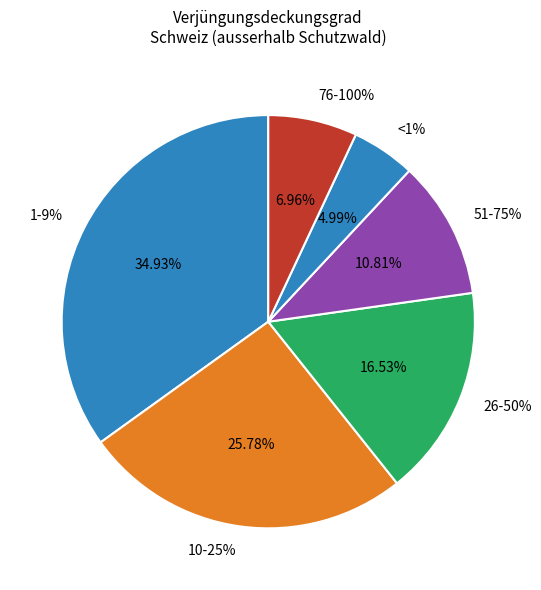

Which slice is the smallest?

<1%